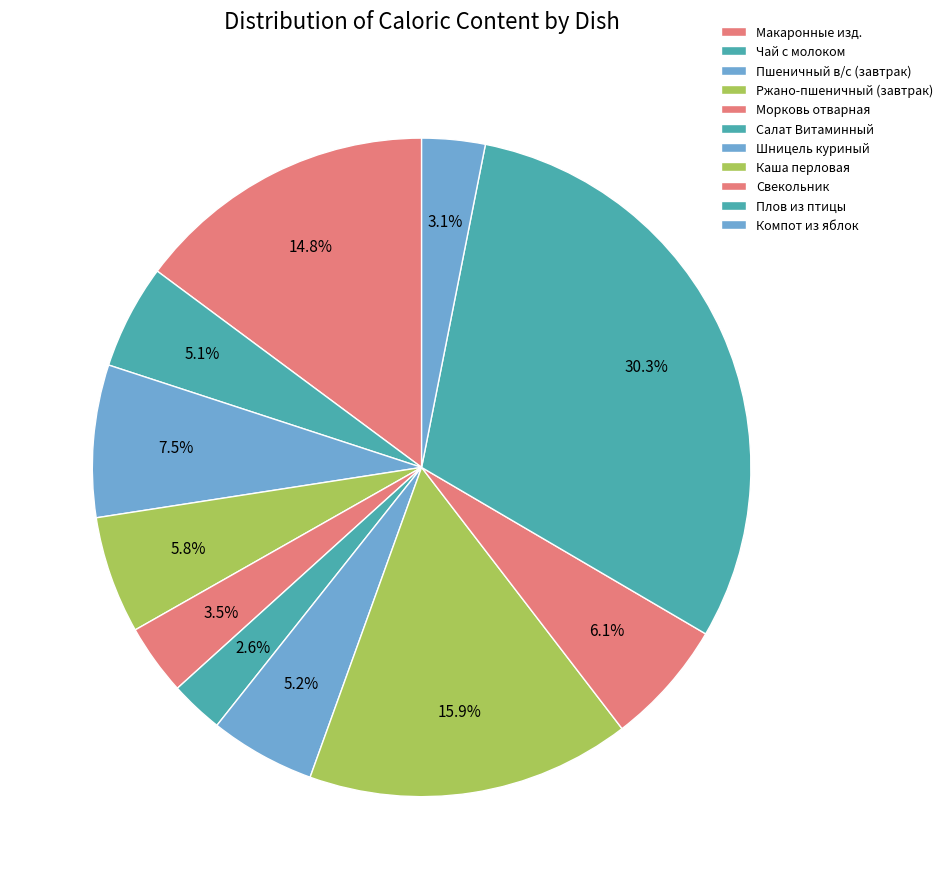

Which slice is the smallest?

Салат Витаминный